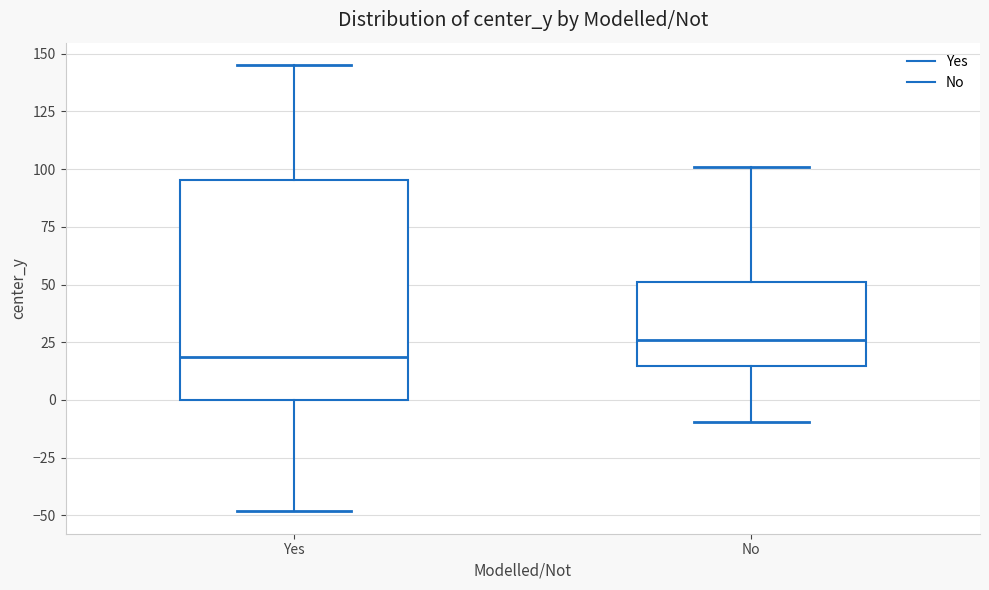

Comparing the boxes themselves (not the whiskers), which one is the tallest?

Yes